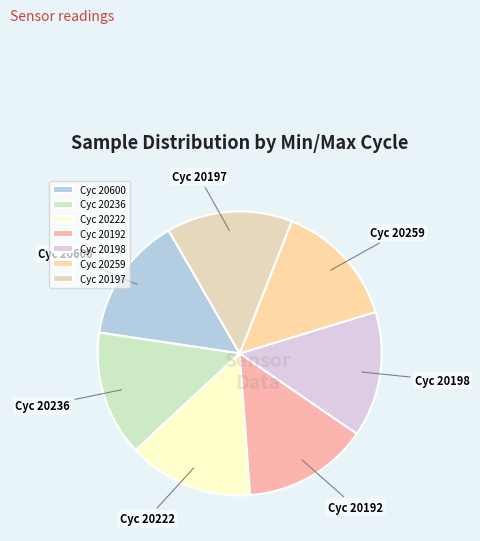

Approximately how many times larger is the value at Cyc 20198 compared to Cyc 20192?

1.0